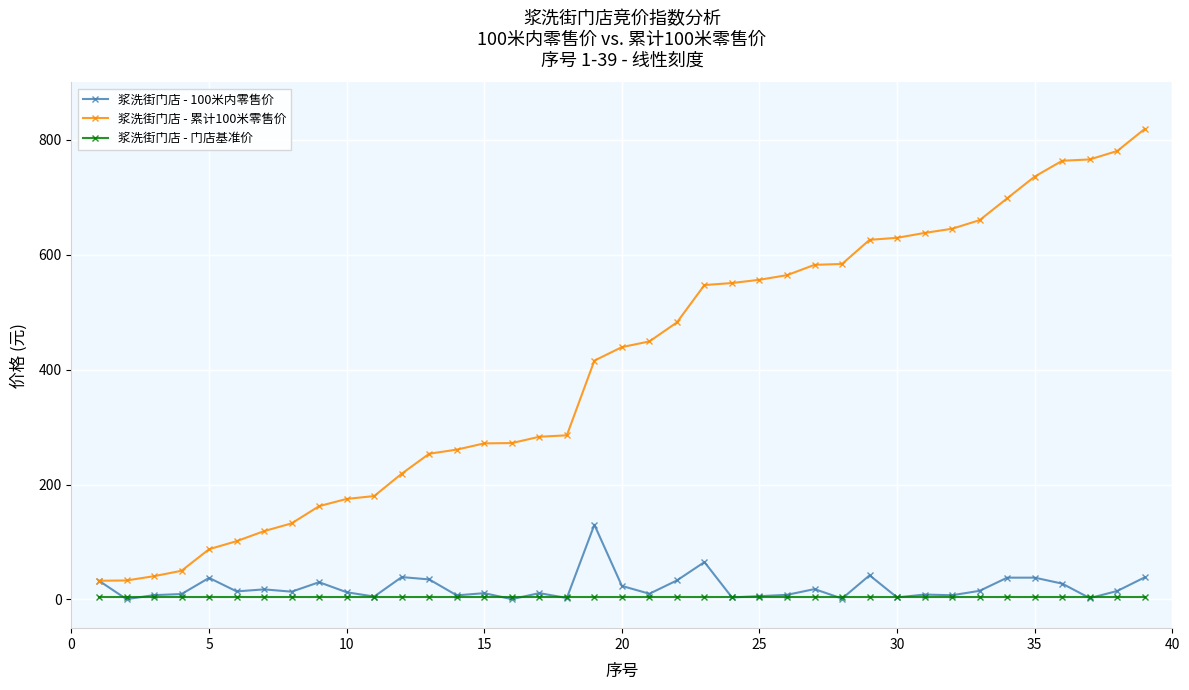

True or false: 浆洗街门店 - 100米内零售价 has more than 2 points higher than both neighbors.

True